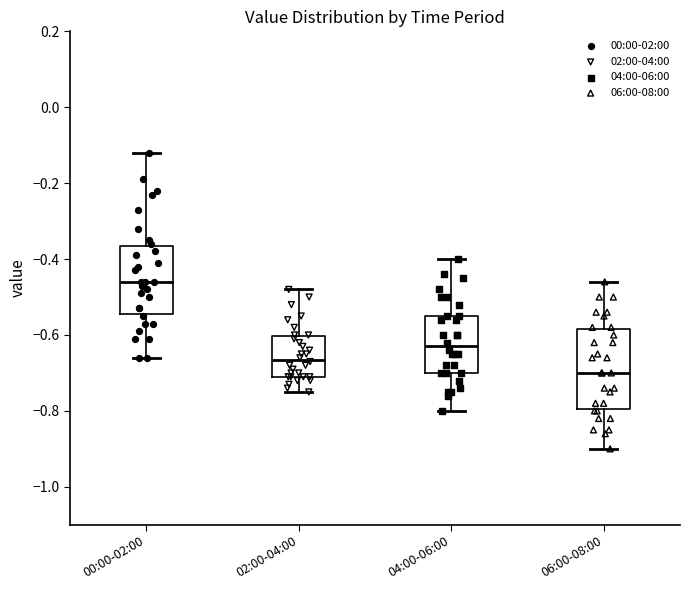

Reading left to right, read every box against the y-axis: the position of its median line, the range the box covers, and the ends of its whiskers. The values are not printed on the chart, so give them approximately, as read against the axis.

00:00-02:00: median -0.46, box -0.54 to -0.36, whiskers -0.66 to -0.12
02:00-04:00: median -0.66, box -0.70 to -0.60, whiskers -0.74 to -0.48
04:00-06:00: median -0.62, box -0.70 to -0.54, whiskers -0.80 to -0.40
06:00-08:00: median -0.70, box -0.80 to -0.58, whiskers -0.90 to -0.46